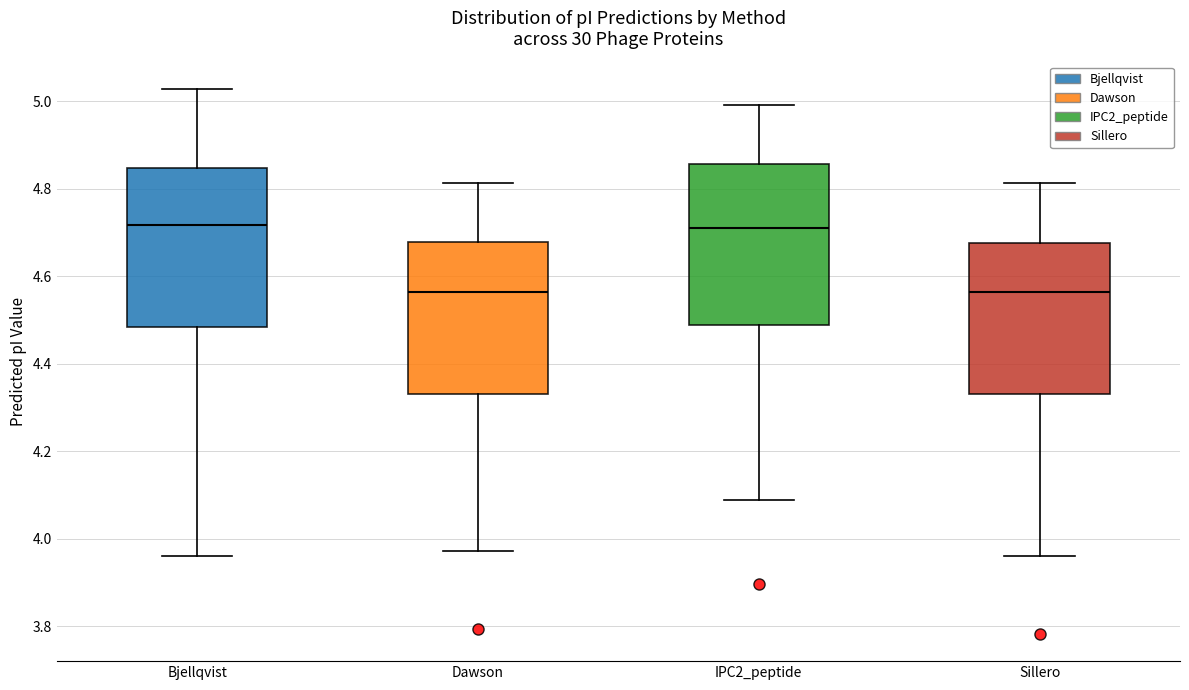

Reading left to right, read every box against the y-axis: the position of its median line, the range the box covers, and the ends of its whiskers. The values are not printed on the chart, so give them approximately, as read against the axis.

Bjellqvist: median 4.72, box 4.48 to 4.84, whiskers 3.96 to 5.02
Dawson: median 4.56, box 4.34 to 4.68, whiskers 3.98 to 4.82
IPC2_peptide: median 4.72, box 4.48 to 4.86, whiskers 4.08 to 5.00
Sillero: median 4.56, box 4.34 to 4.68, whiskers 3.96 to 4.82